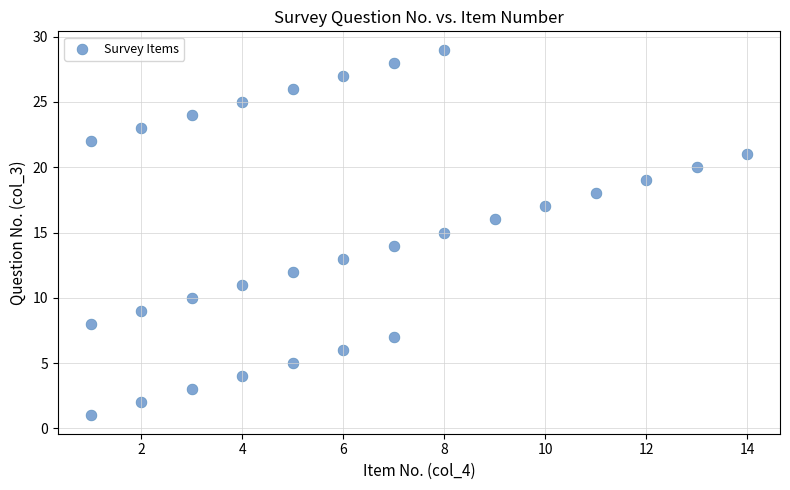

What is the range of Y values (max minus min)?

28